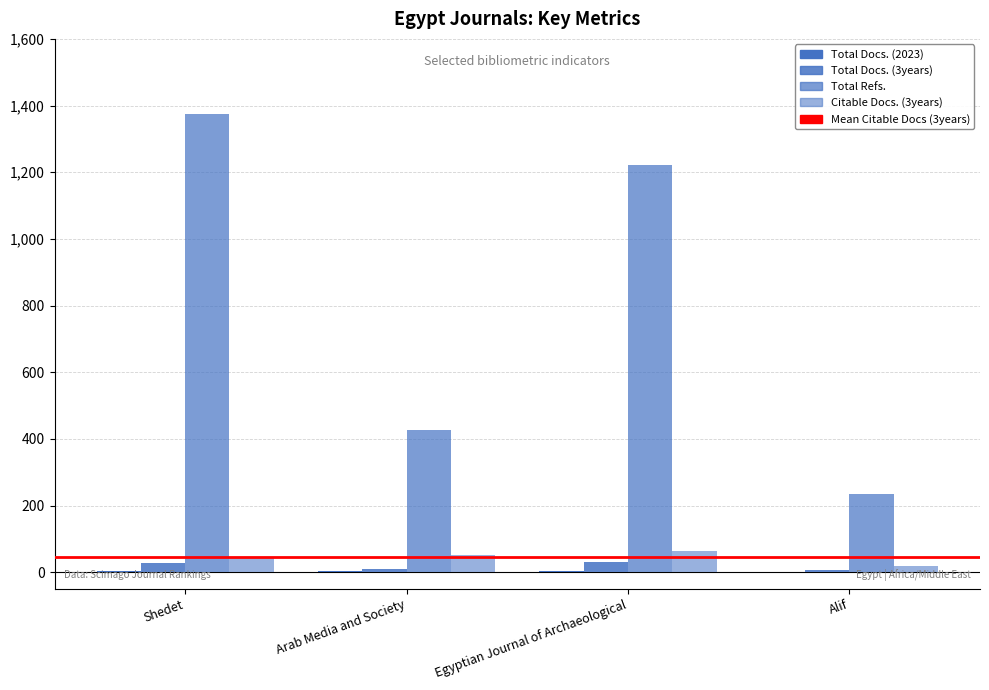

Which has a higher value, Alif or Egyptian Journal of Archaeological?

Egyptian Journal of Archaeological